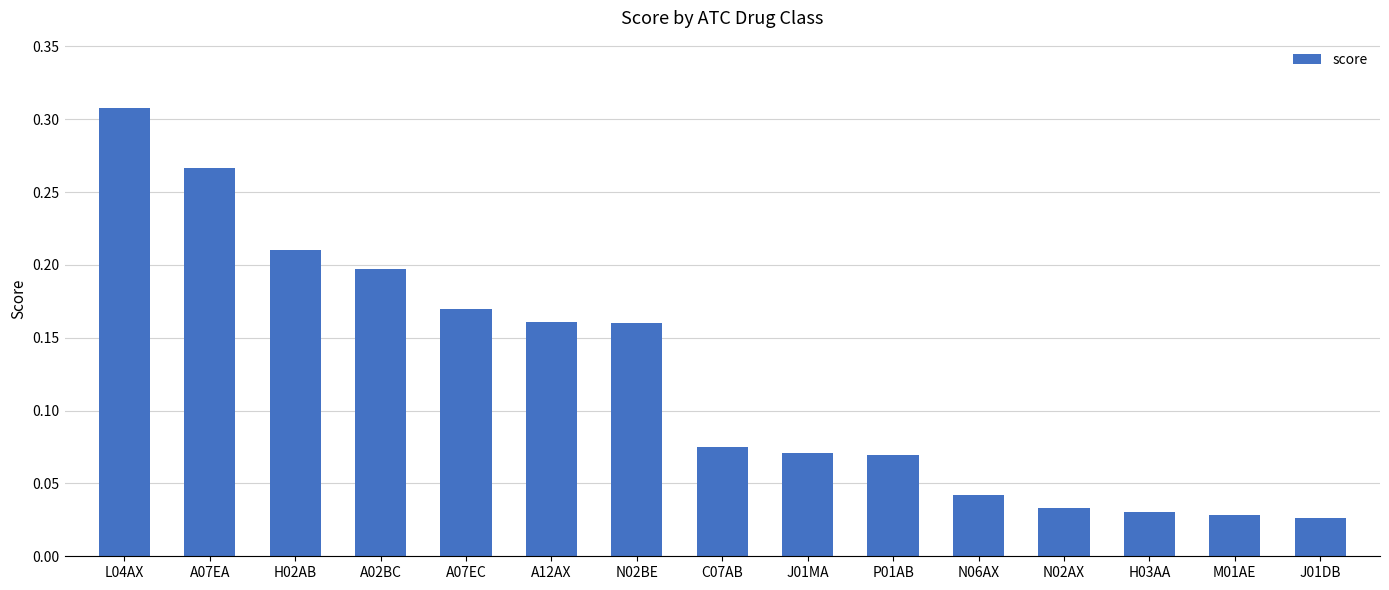

Is it true that the value at N02AX is 0.1?

False